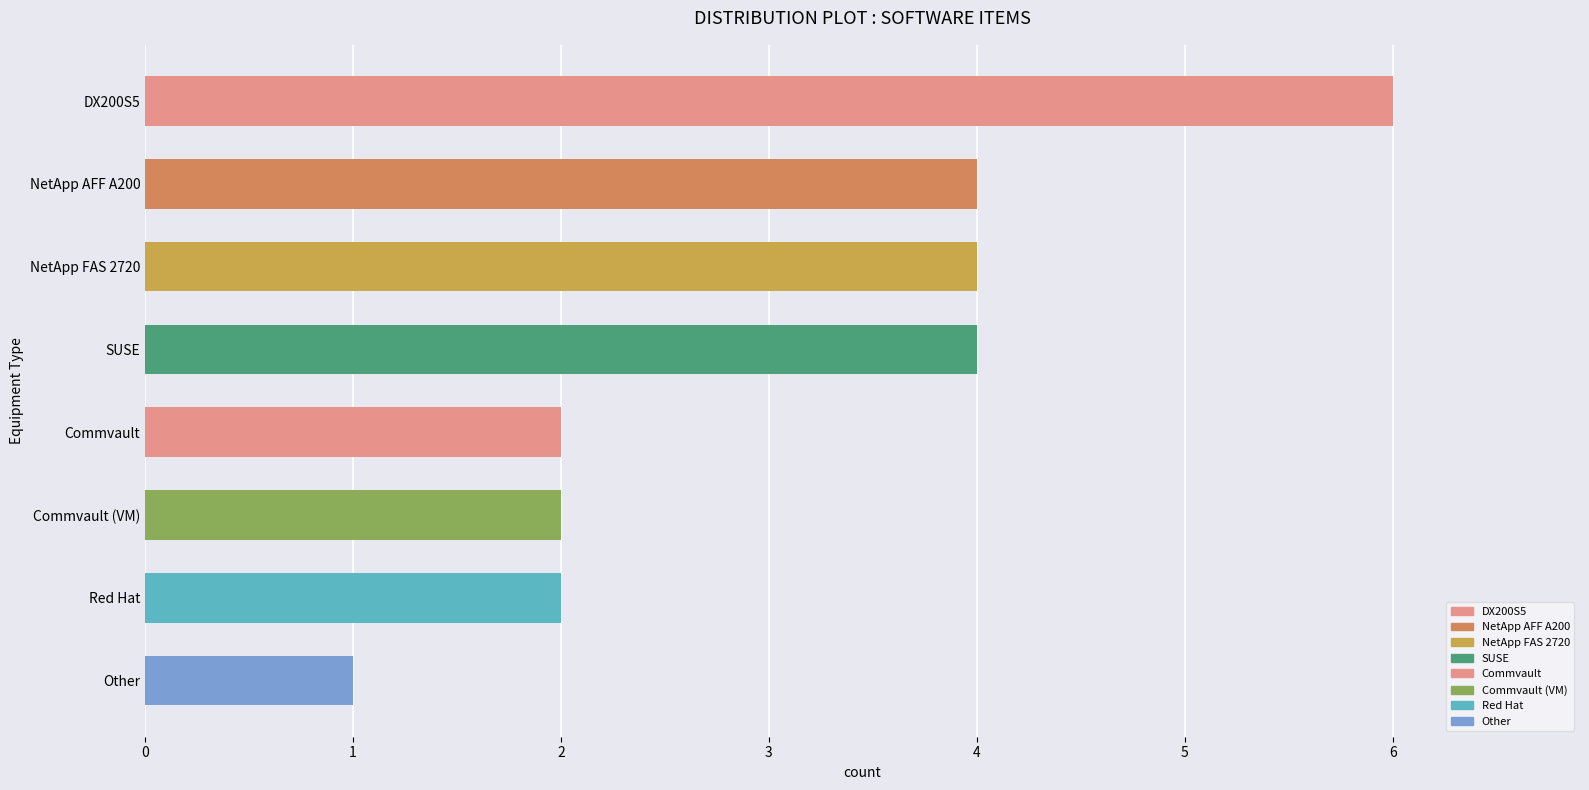

Which category has the lowest value across all series?

Other